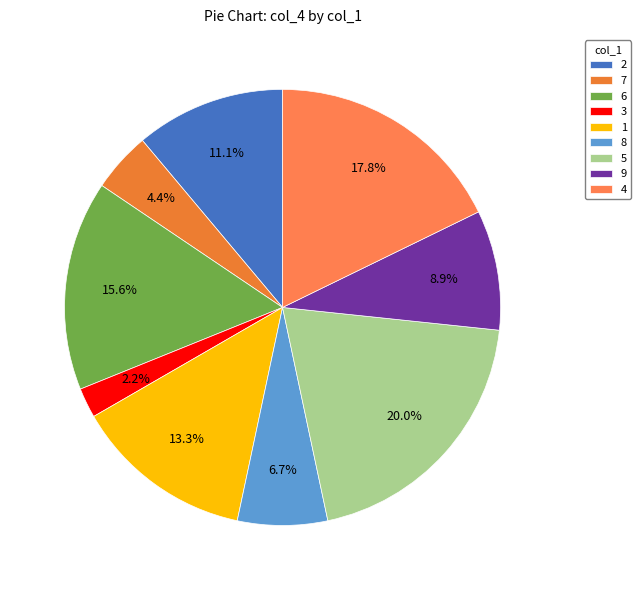

Is the sum of 1 and 5 greater than half?

No